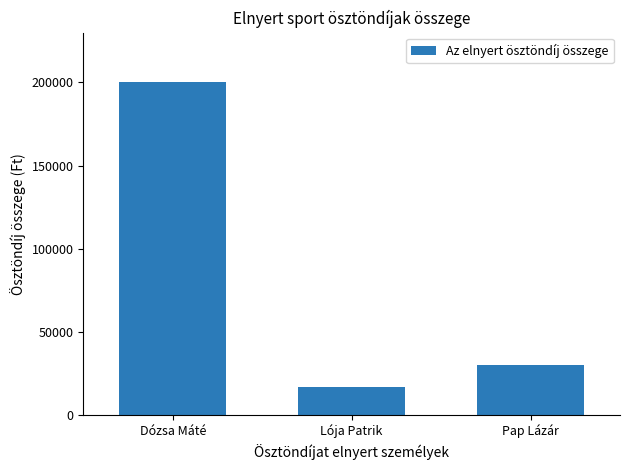

What is the difference between the maximum and minimum values?

183500